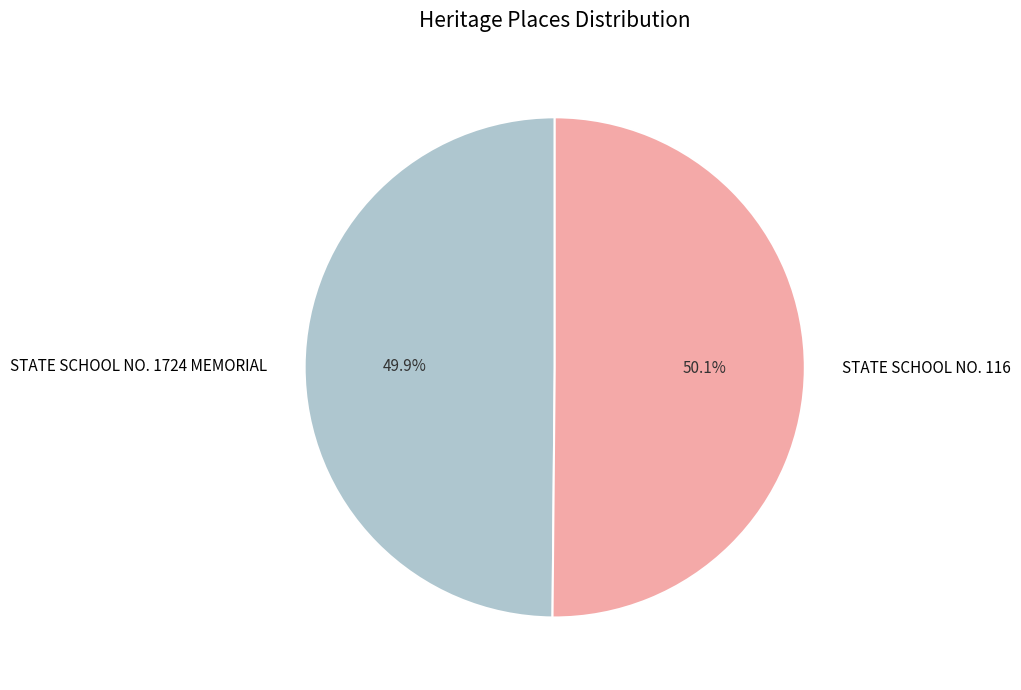

Approximately how many times larger is the value at STATE SCHOOL NO. 116 compared to STATE SCHOOL NO. 1724 MEMORIAL?

1.0